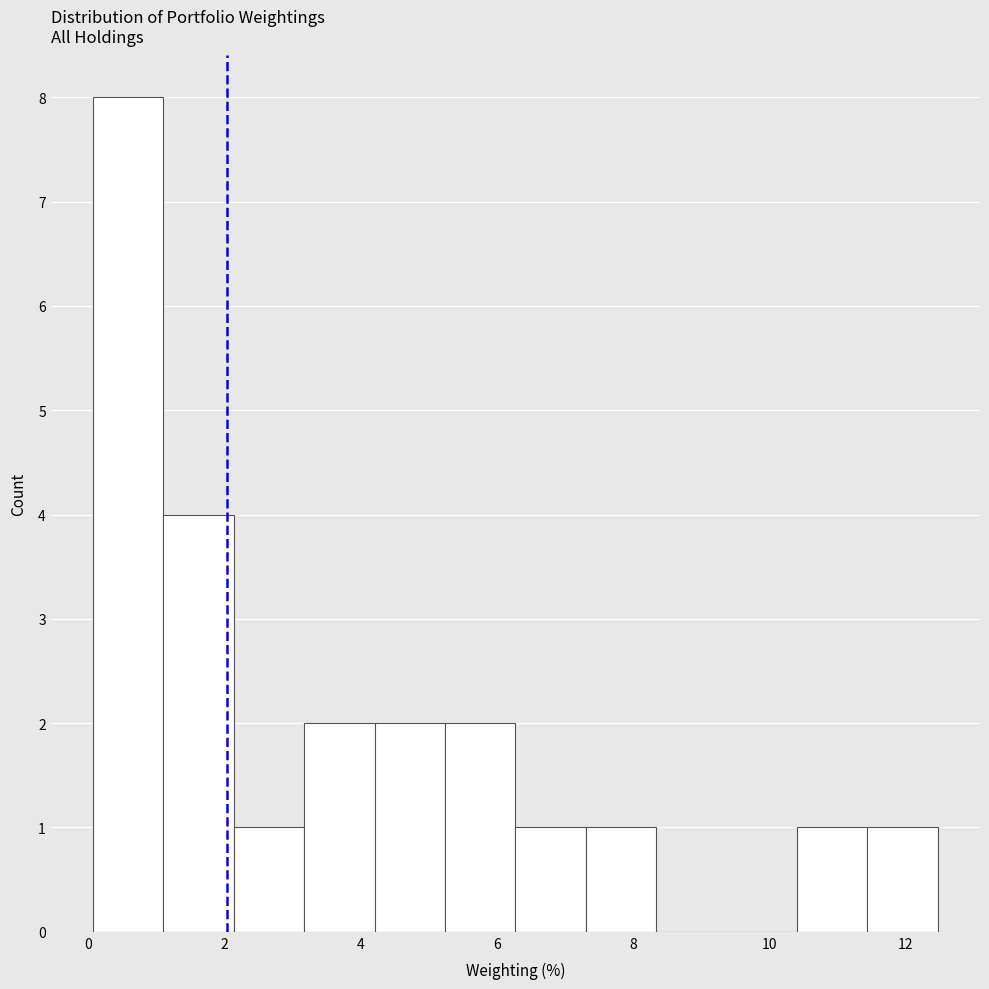

Reading left to right, list every bar in this chart as the range it spans on the x-axis followed by its height. Neither the bar edges nor the heights are printed on the chart, so give them approximately, as read against the axes.

0.0 to 1.2: 8
1.2 to 2.2: 4
2.2 to 3.2: 1
3.2 to 4.2: 2
4.2 to 5.2: 2
5.2 to 6.2: 2
6.2 to 7.4: 1
7.4 to 8.4: 1
8.4 to 9.4: 0
9.4 to 10.4: 0
10.4 to 11.4: 1
11.4 to 12.4: 1